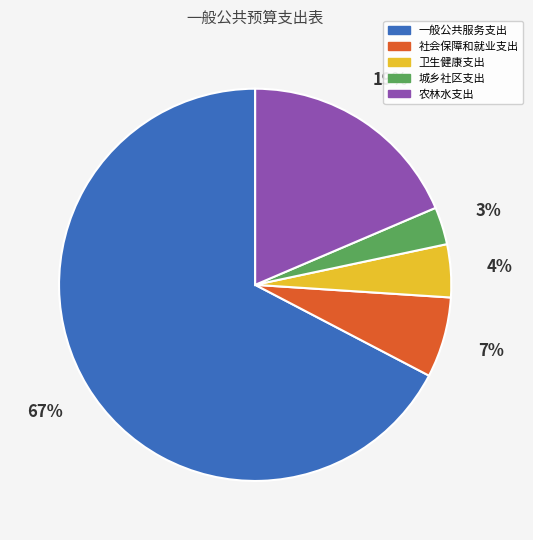

Which has a higher value, 社会保障和就业支出 or 卫生健康支出?

社会保障和就业支出